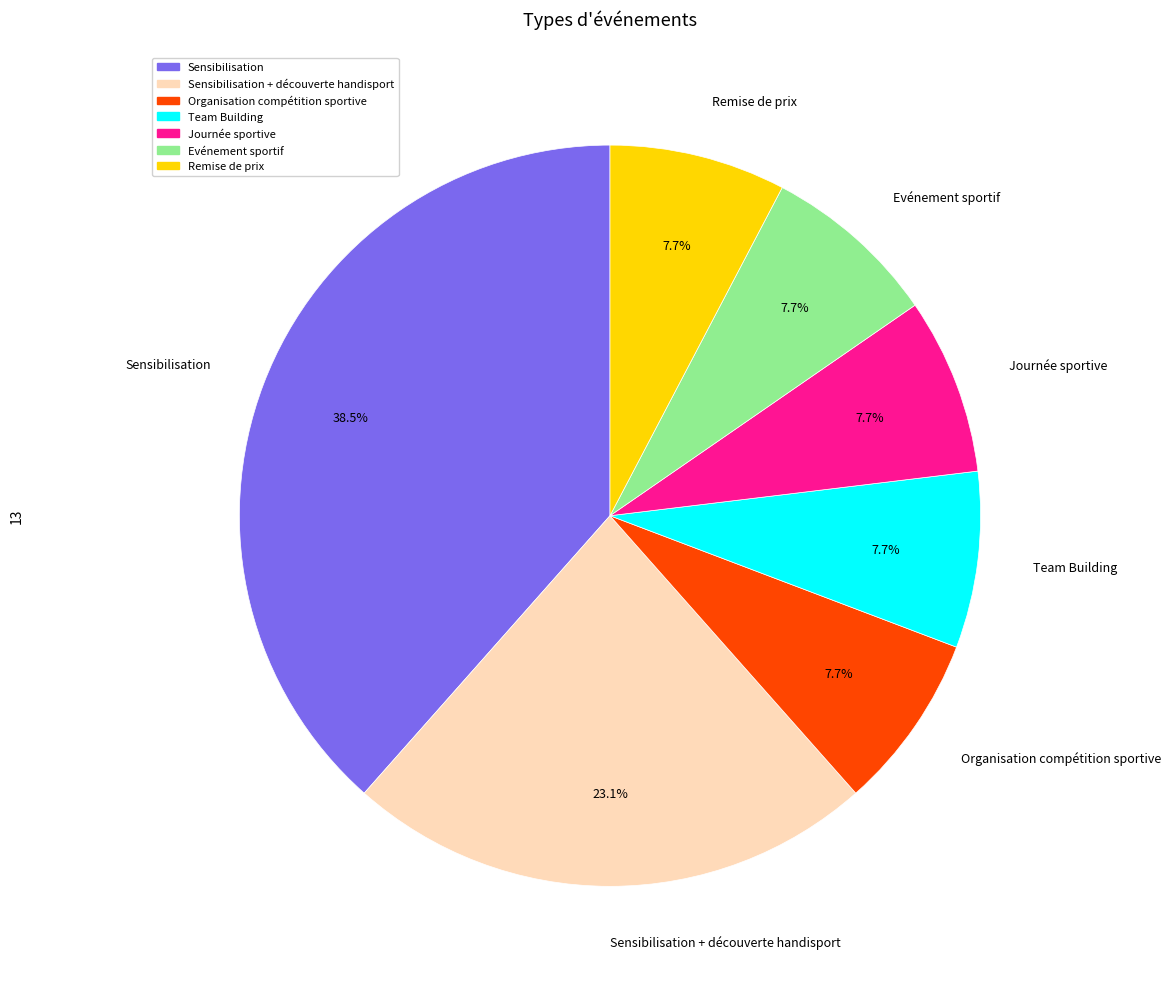

Is Remise de prix the majority of the pie?

No